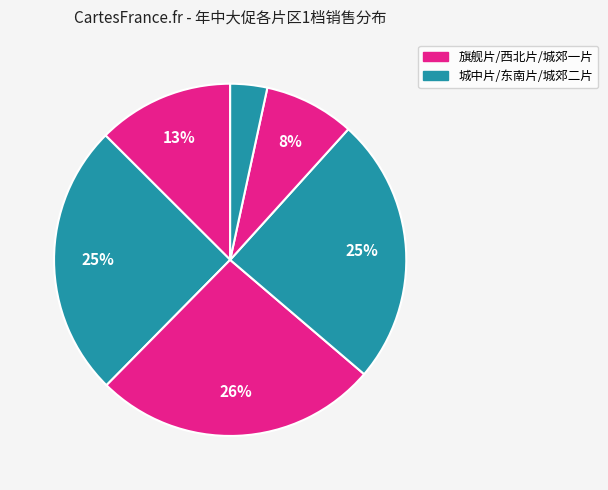

How many segments does this pie chart have?

6